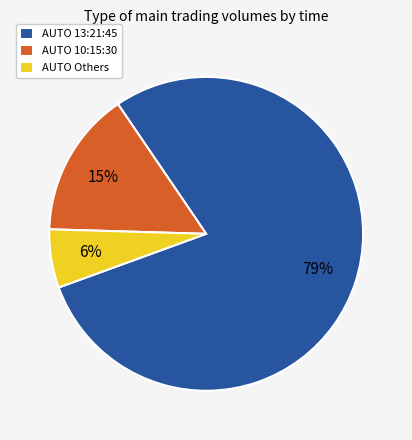

How many segments does this pie chart have?

3